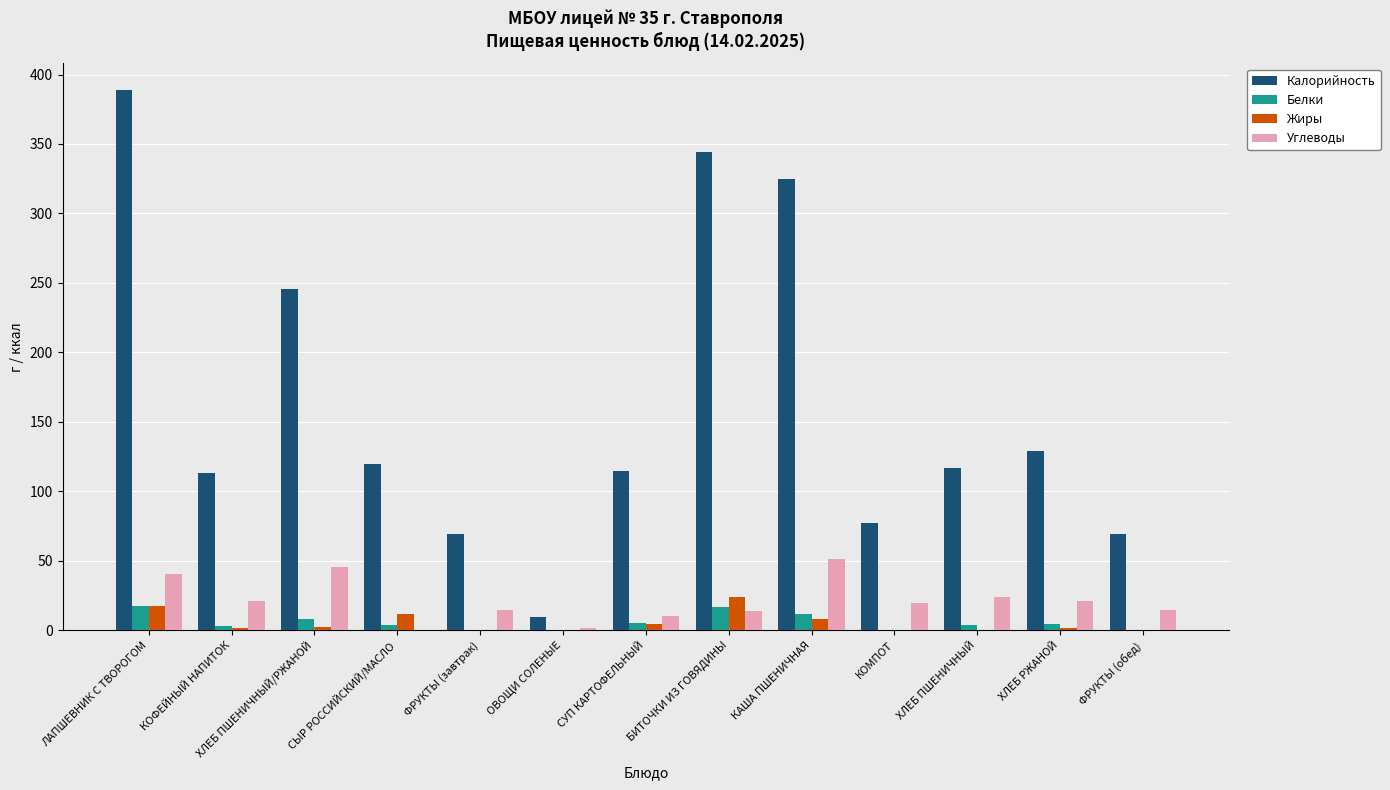

Which series has the largest total across all categories?

Калорийность